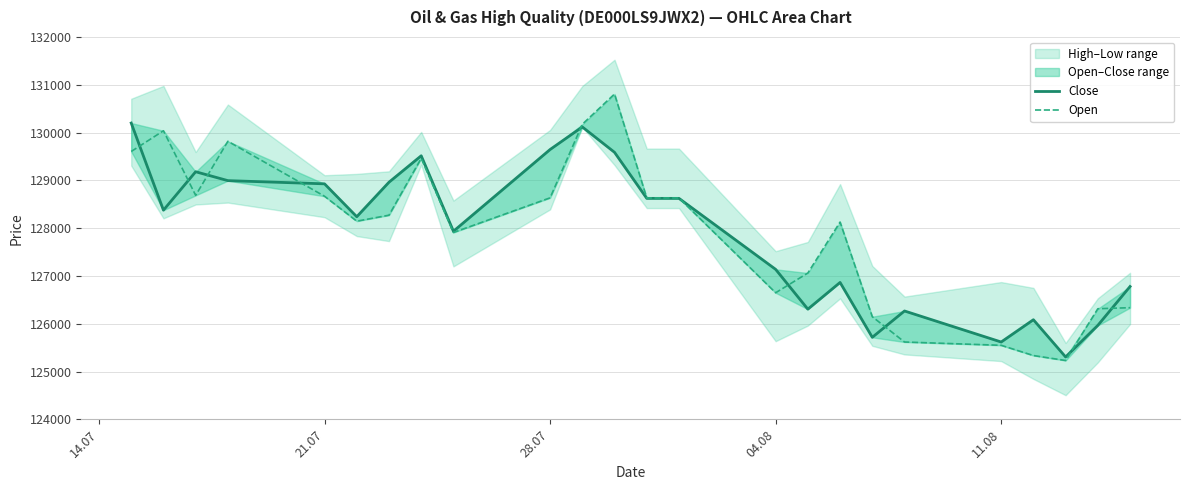

True or false: Open and Close intersect in this chart.

True